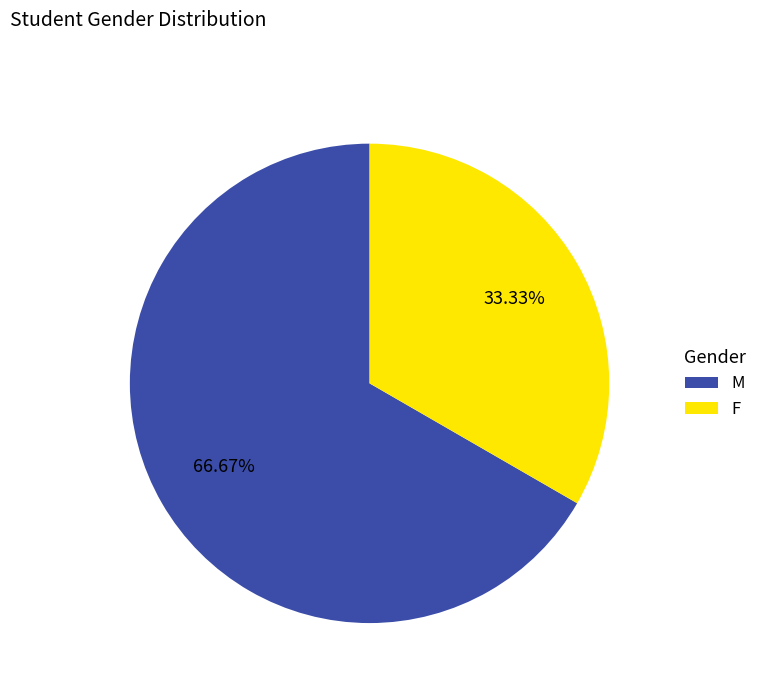

To the nearest percent, what is the combined percentage of M and F?

100%